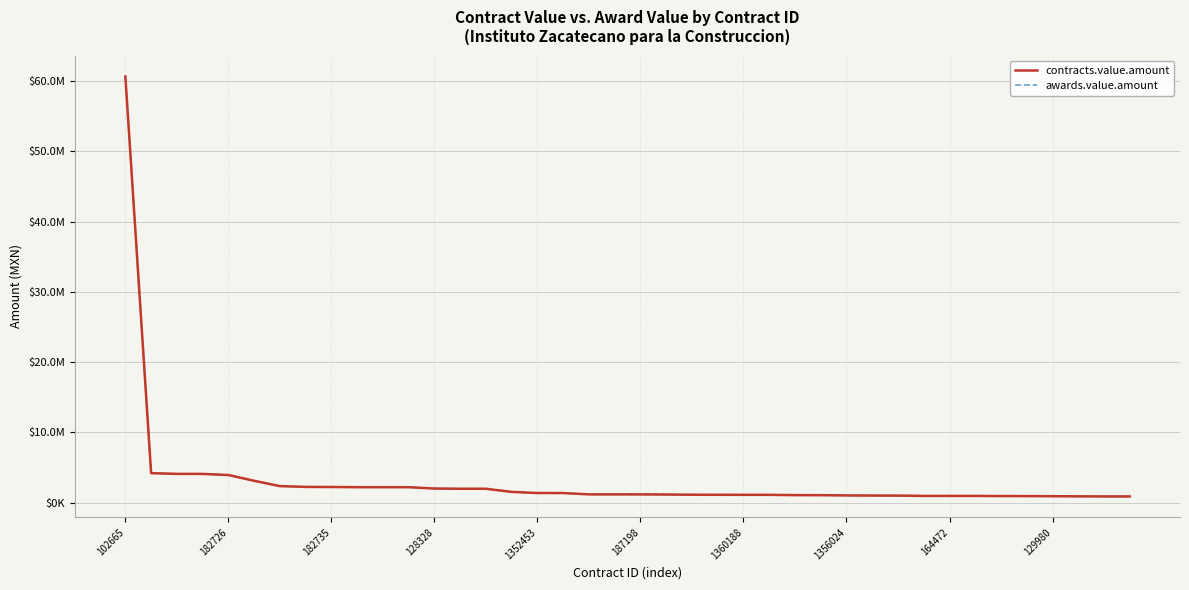

What is the average value of the awards.value.amount series?

3175612.1